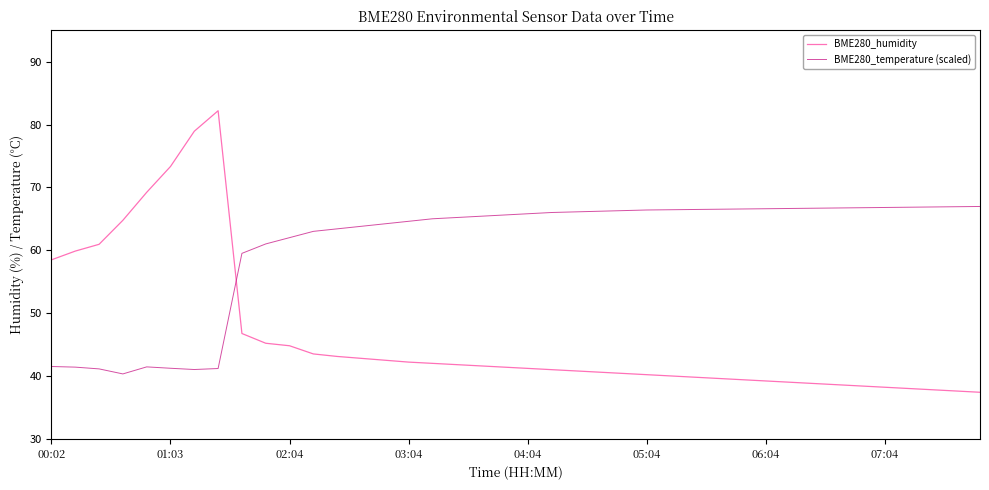

Rank the series by their average value, from highest to lowest.

BME280_temperature (scaled), BME280_humidity